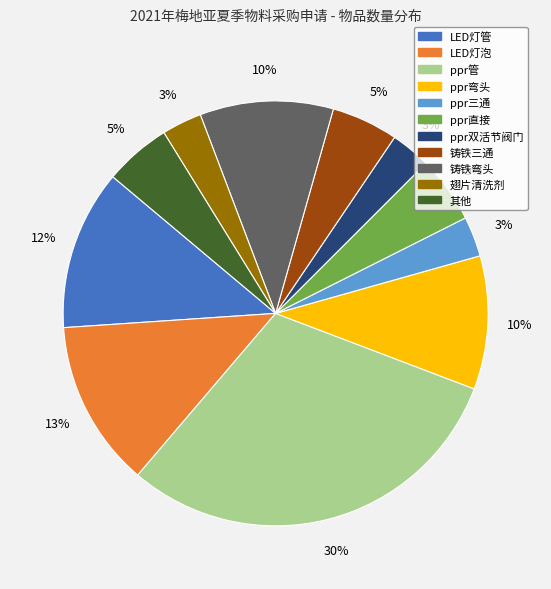

To the nearest percent, what is the difference between the largest and smallest slice percentages?

27%